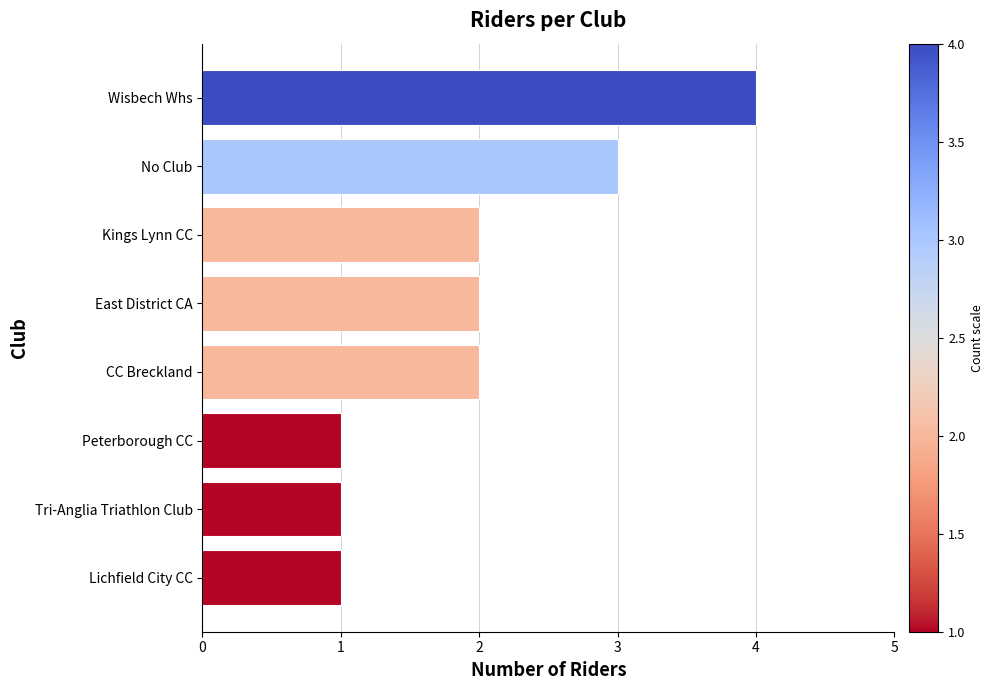

Approximately how many times larger is the value at Lichfield City CC compared to East District CA?

0.5